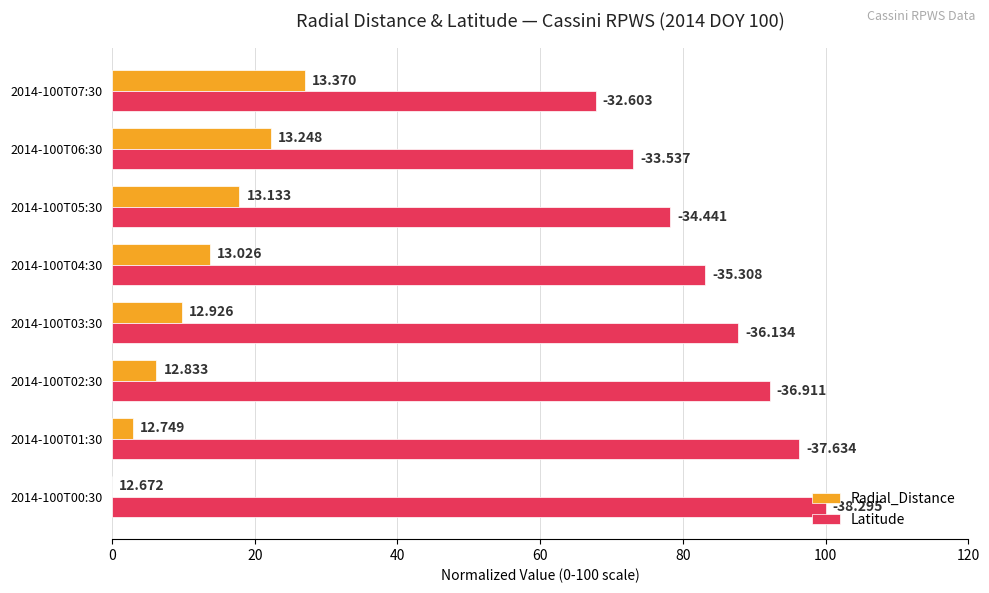

Reading left to right, transcribe all the data shown in this chart.

Radial_Distance: 0.0	3.0	6.2	9.8	13.7	17.8	22.3	27.0
Latitude: 100.0	96.3	92.2	87.8	83.1	78.2	73.1	67.8